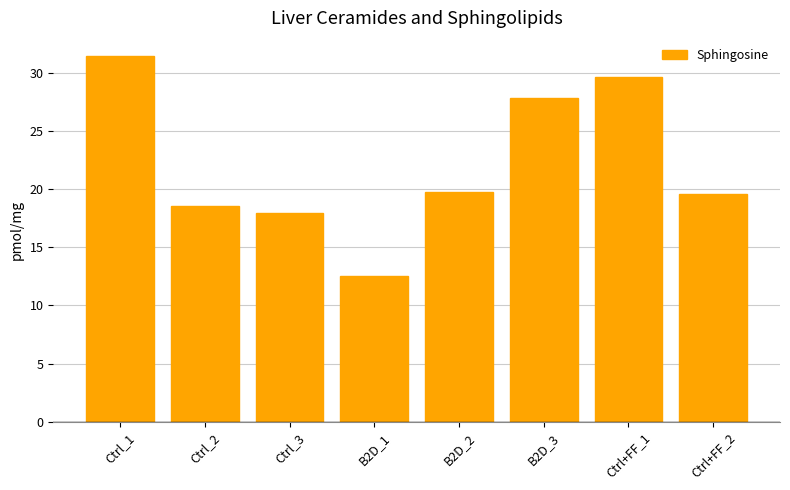

Read the value at Ctrl_1.

31.4